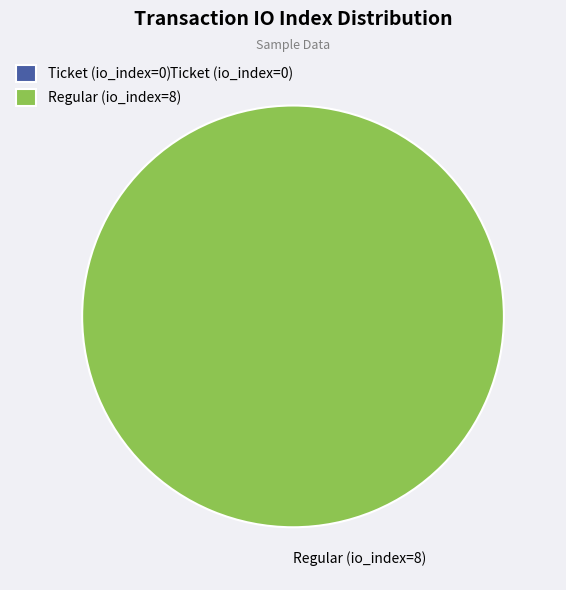

What is the total percentage of Ticket (io_index=0) and Regular (io_index=8)?

100.0%